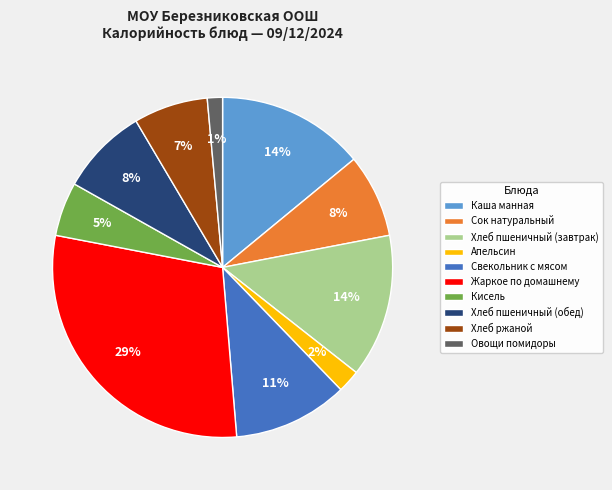

The Свекольник с мясом slice represents 11% of the pie. True or false?

True